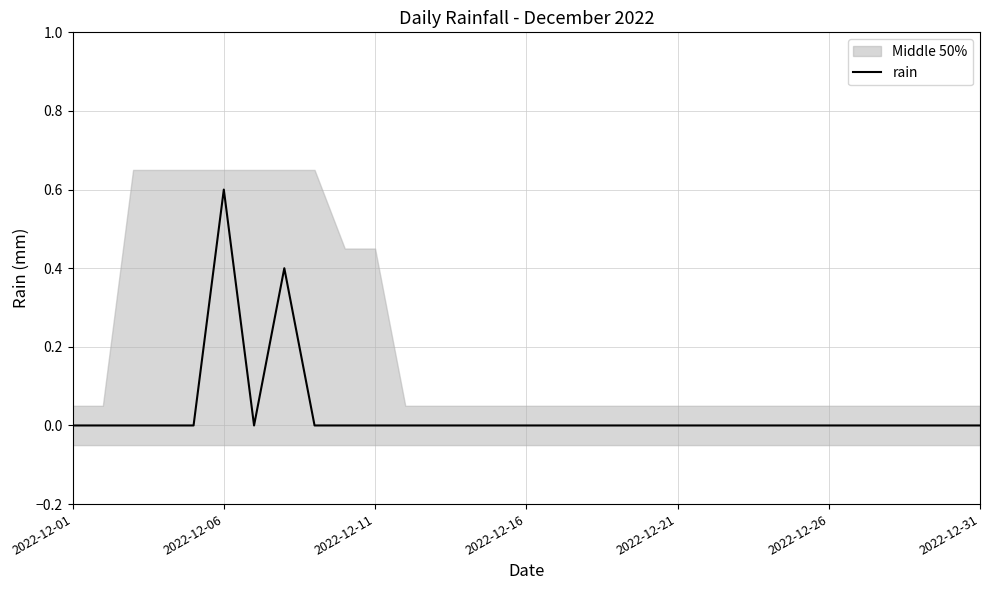

The value at 27 is 0.3. True or false?

False